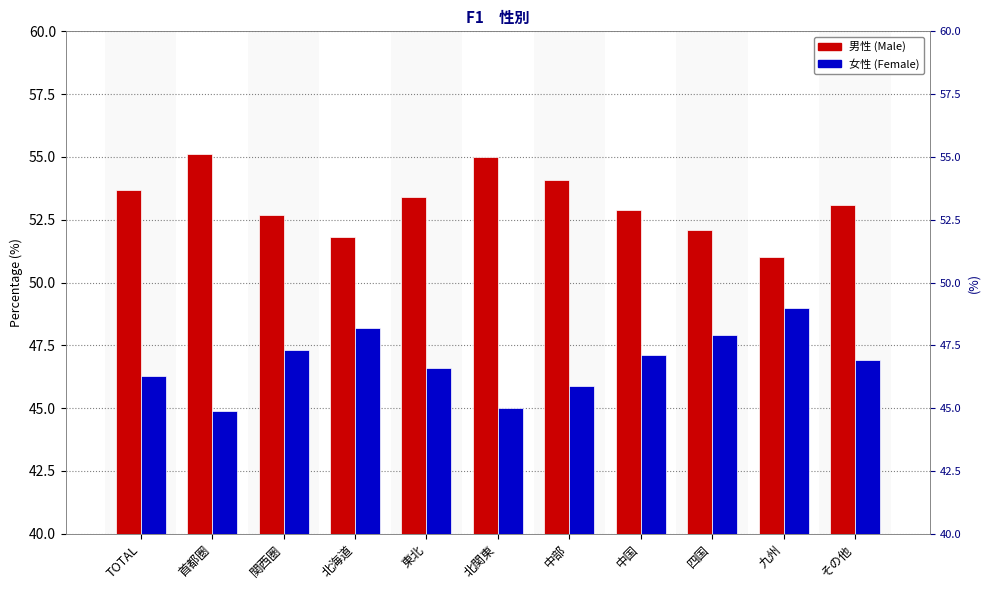

Reading right to left, extract all data points from this chart.

男性: 53.1	51.0	52.1	52.9	54.1	55.0	53.4	51.8	52.7	55.1	53.7
女性: 46.9	49.0	47.9	47.1	45.9	45.0	46.6	48.2	47.3	44.9	46.3